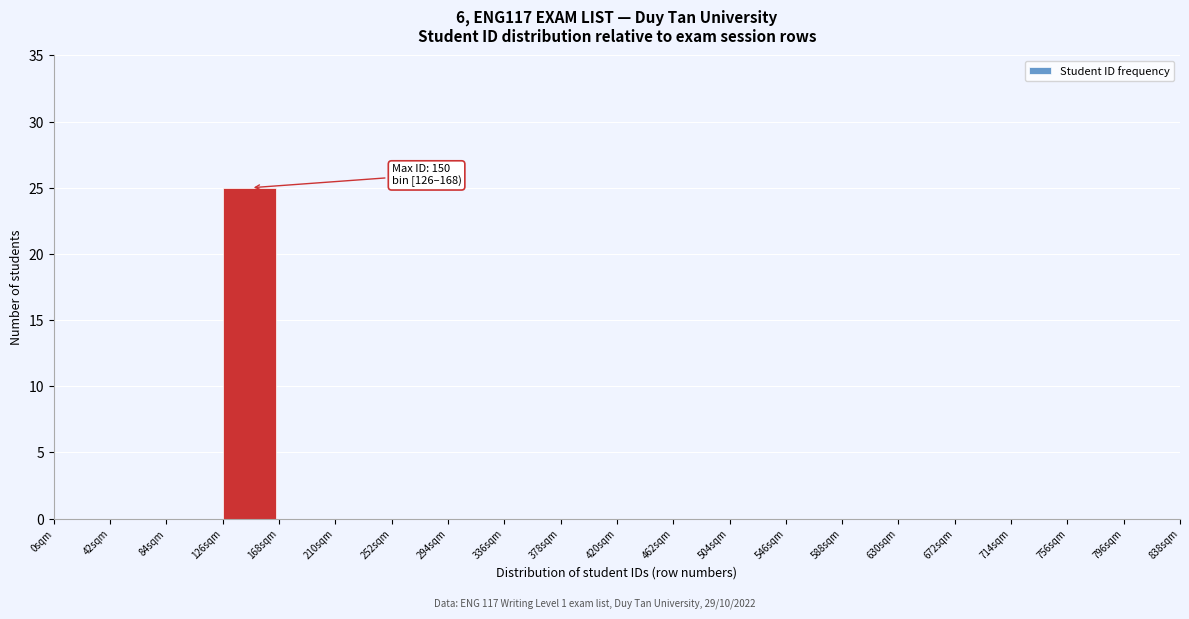

Which range on the x-axis has the tallest bar?

126 to 168